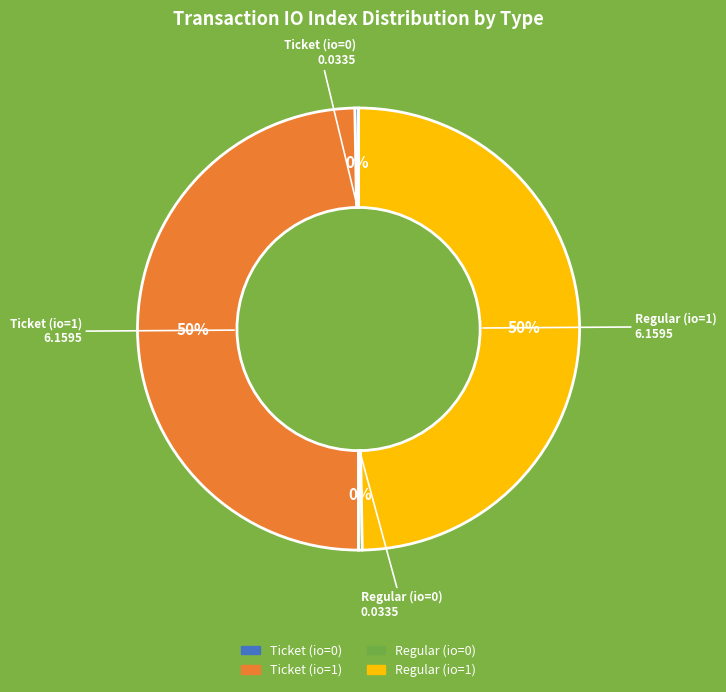

To the nearest percent, what is the difference between the largest and smallest slice percentages?

50%